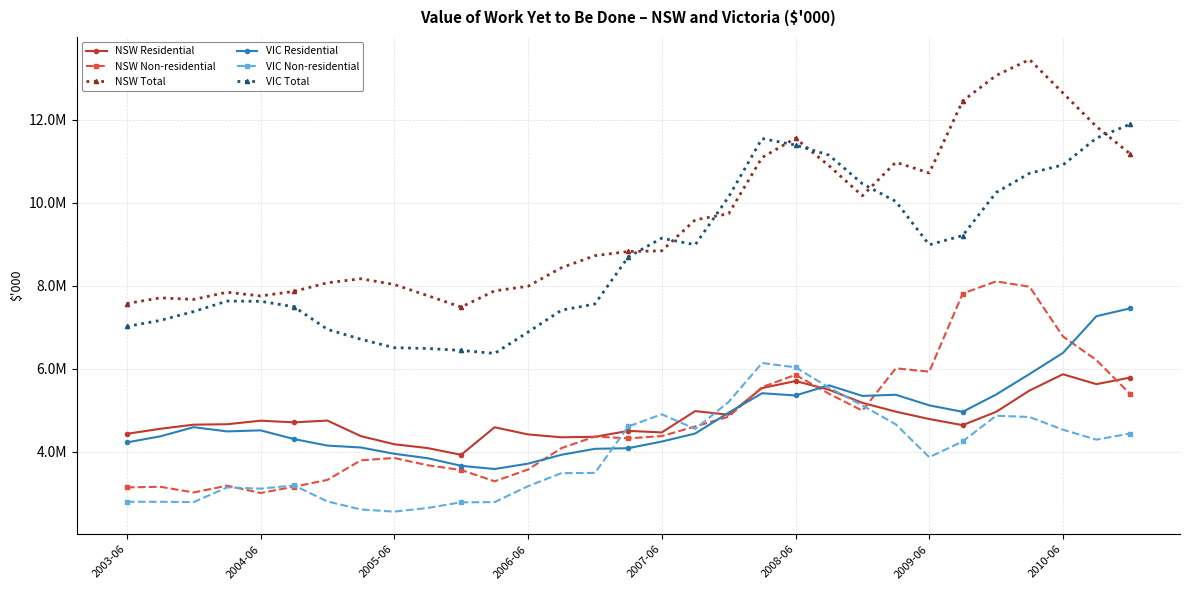

At how many categories does at least one series exceed 4676359?

31